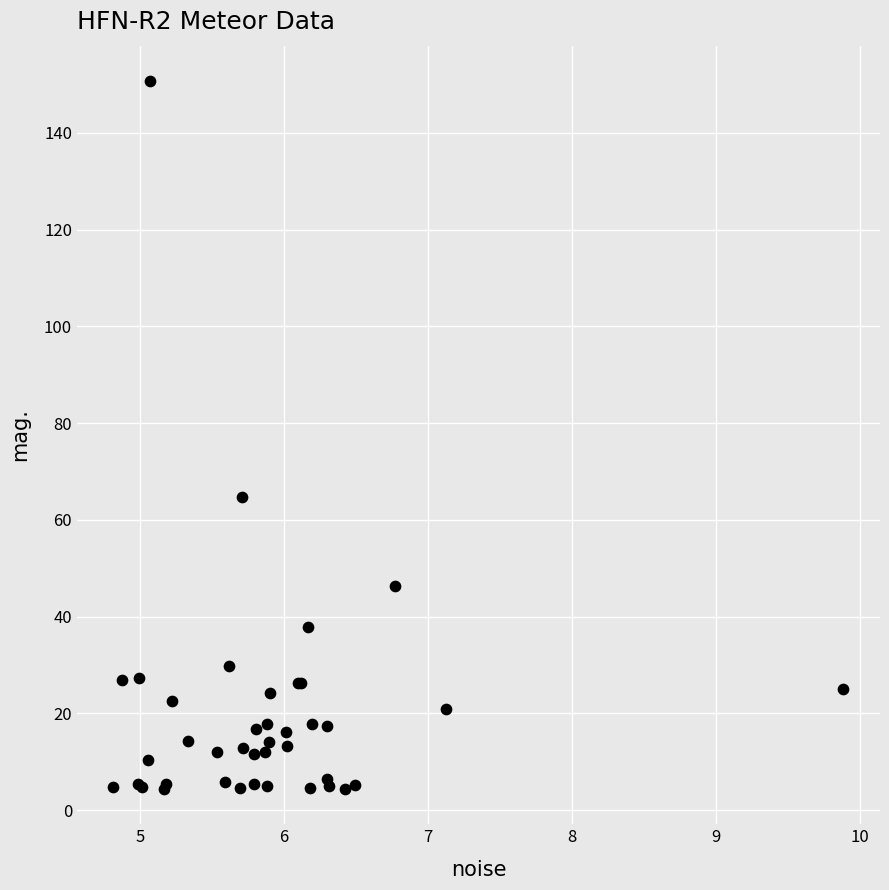

What Y value in the scatter plot is closest to 77?

64.8